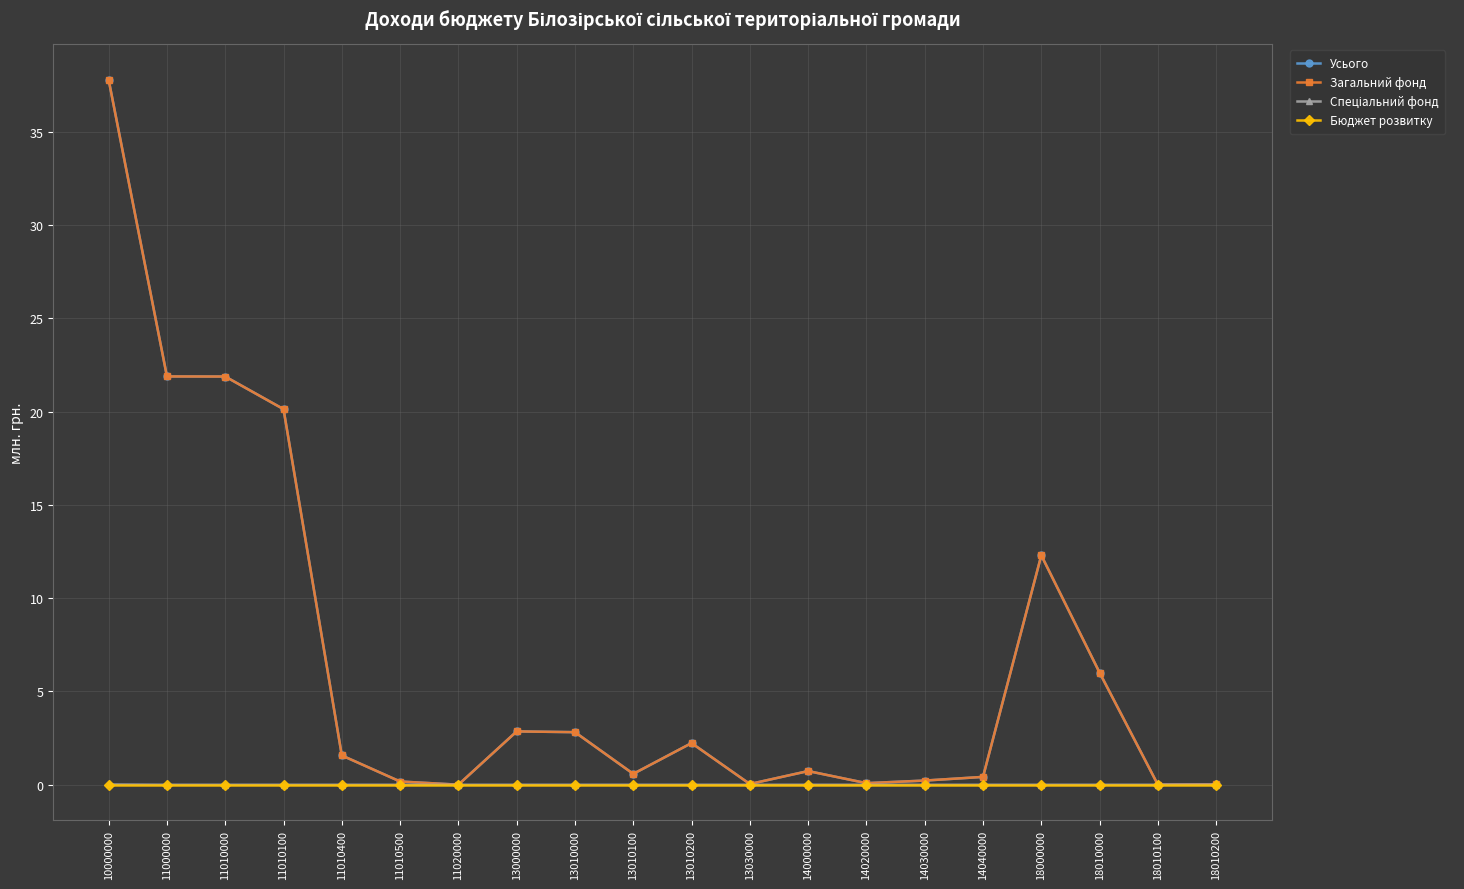

Is this an area chart (filled region under the line)?

No